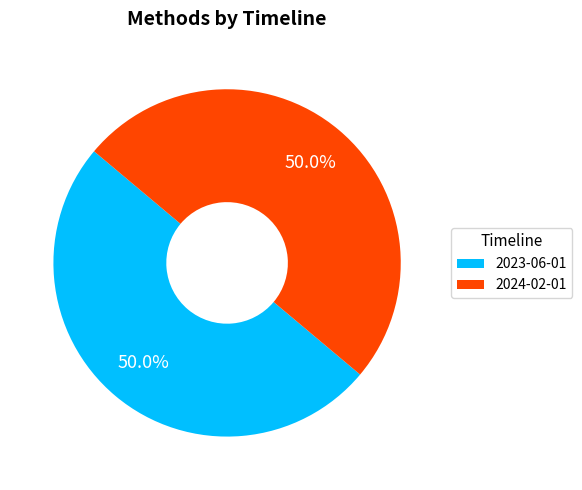

Count the number of slices in the pie.

2